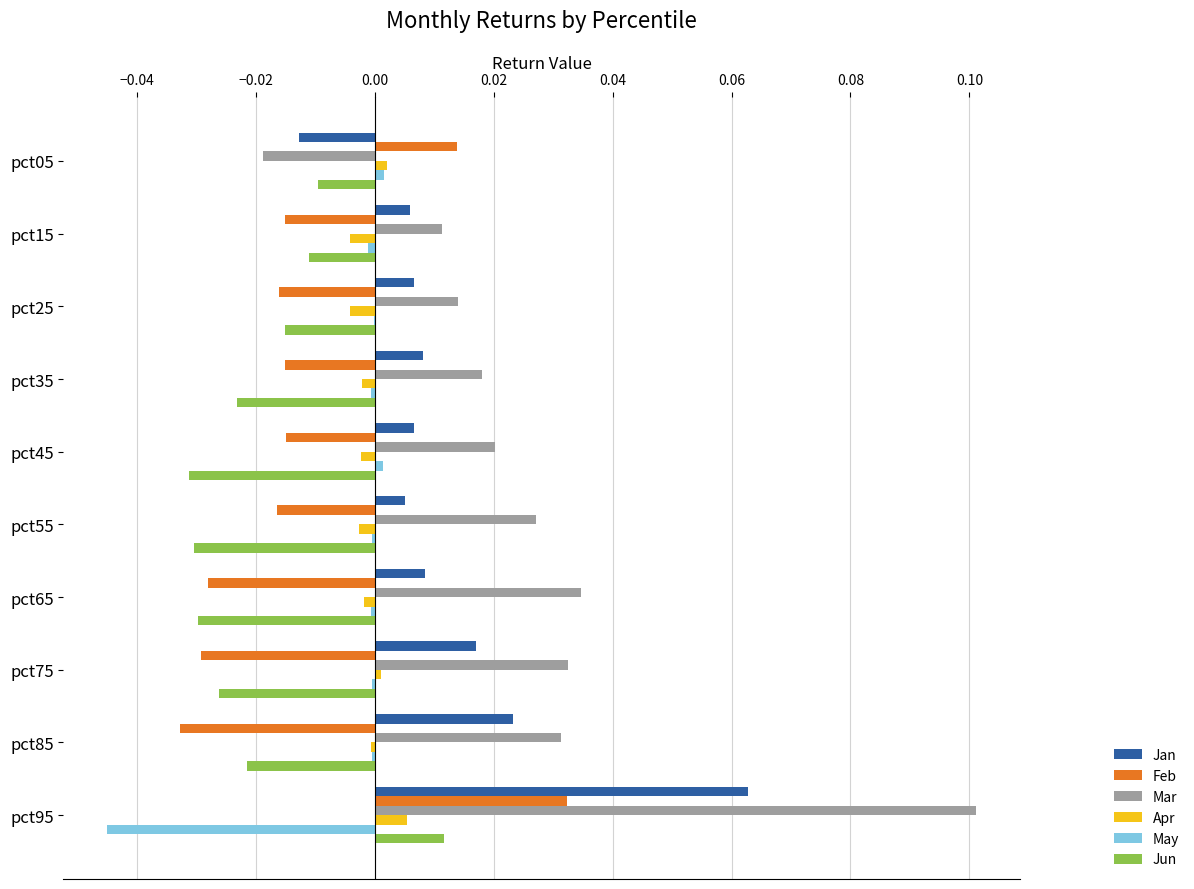

Which category has the highest value in the Feb series?

pct95